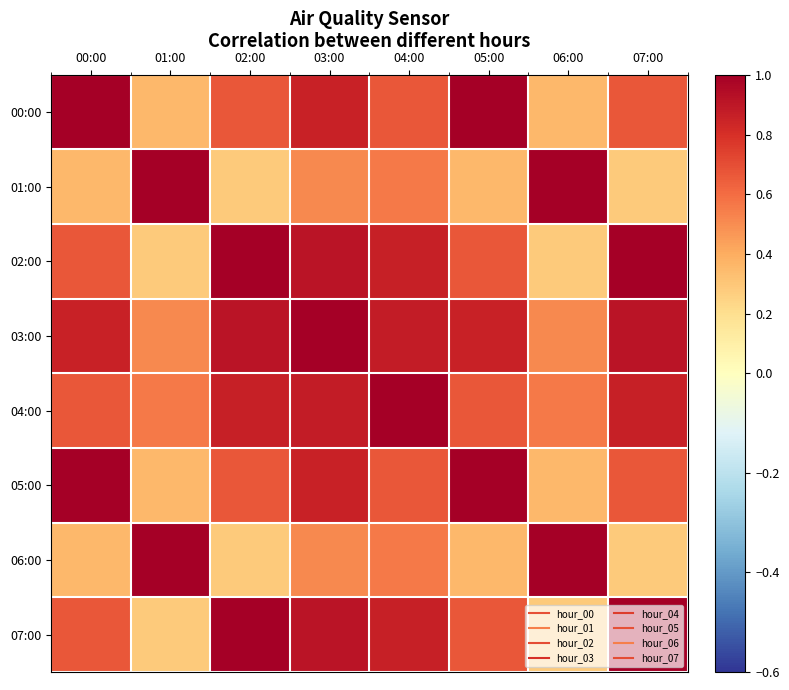

Between 02:00 and 04:00, which is larger?

04:00